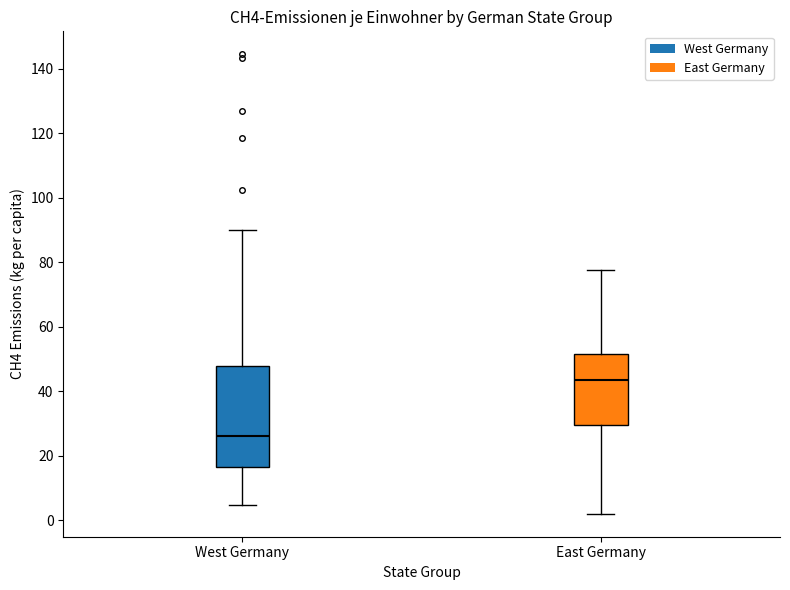

Reading left to right, transcribe this box plot: for each box, give where its median line is, the range the box spans, and where its two whiskers end, as read against the y-axis. The values are not printed on the chart, so give them approximately, as read against the axis.

West Germany: median 26, box 16 to 48, whiskers 4 to 90
East Germany: median 44, box 30 to 52, whiskers 2 to 78